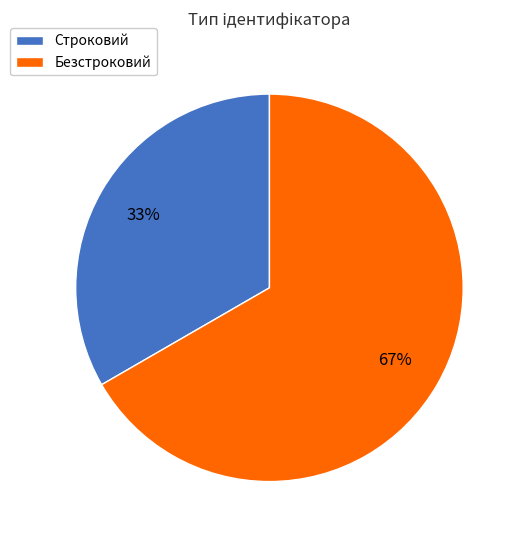

How many segments does this pie chart have?

2